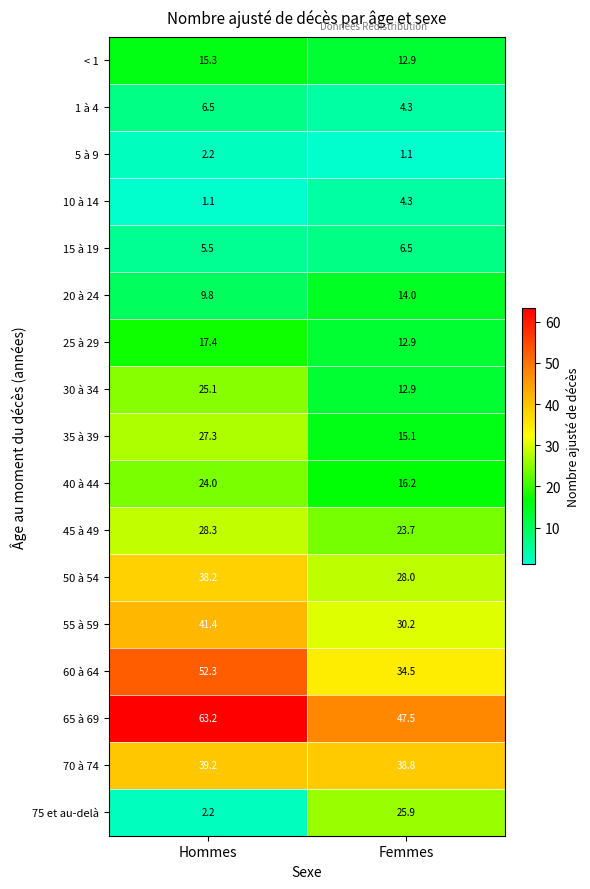

The 55 à 59 series shows 53.0 at Femmes. True or false?

False